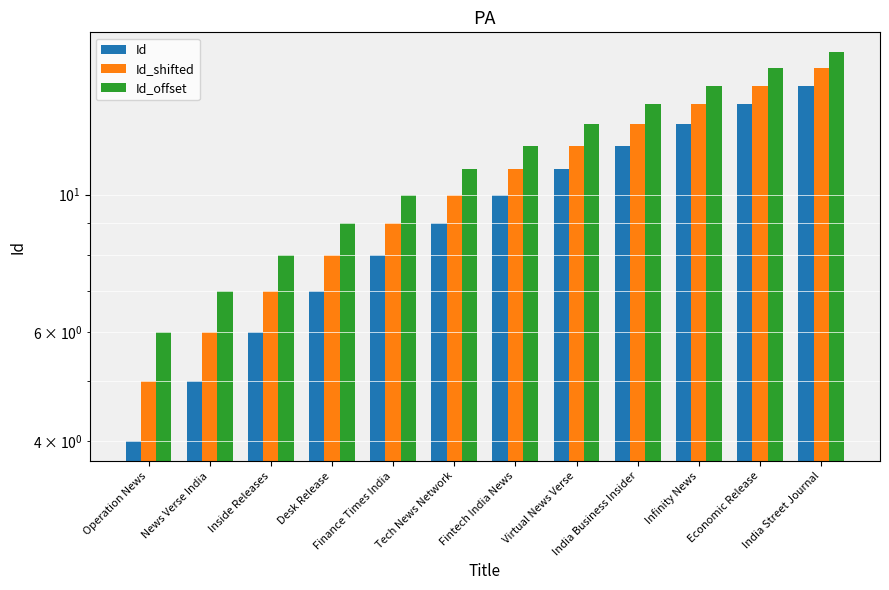

Which label corresponds to the smallest value in the chart?

Operation News